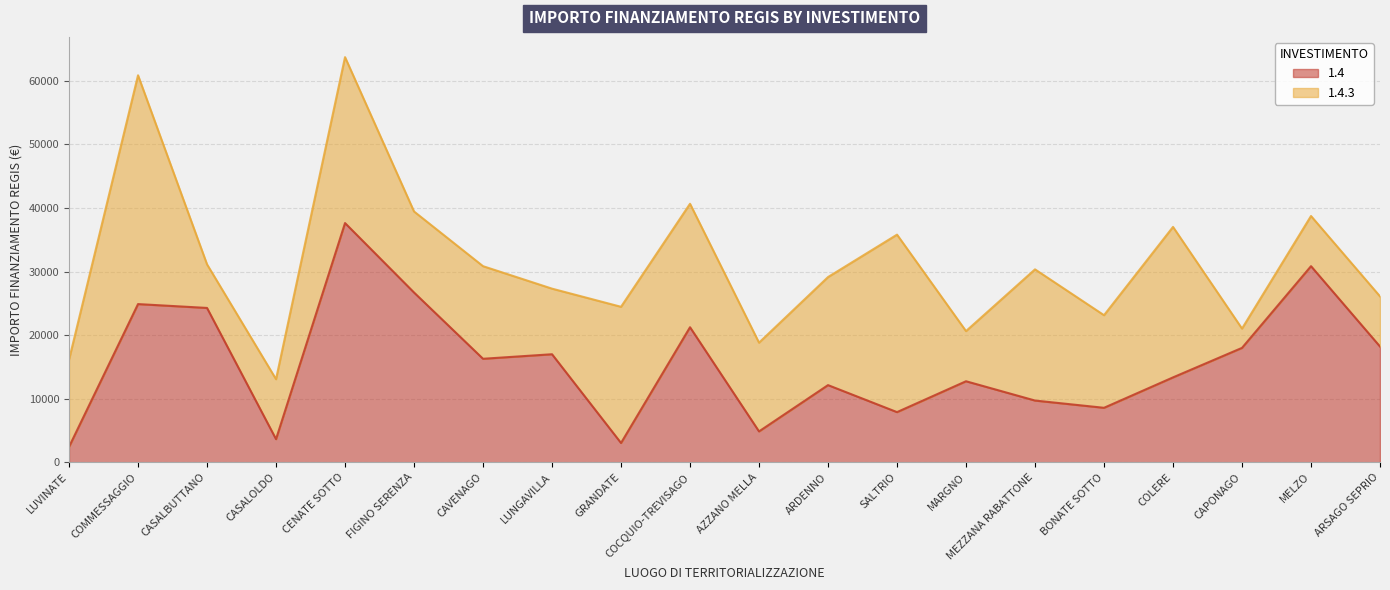

List the labels in order of value, largest first.

CENATE SOTTO, MELZO, FIGINO SERENZA, COMMESSAGGIO, CASALBUTTANO, COCQUIO-TREVISAGO, ARSAGO SEPRIO, CAPONAGO, LUNGAVILLA, CAVENAGO, COLERE, MARGNO, ARDENNO, MEZZANA RABATTONE, BONATE SOTTO, SALTRIO, AZZANO MELLA, CASALOLDO, GRANDATE, LUVINATE